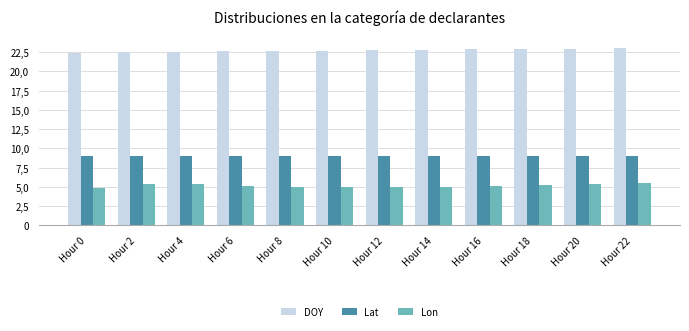

At Hour 14, list the series in order from smallest to largest.

Lon, Lat, DOY